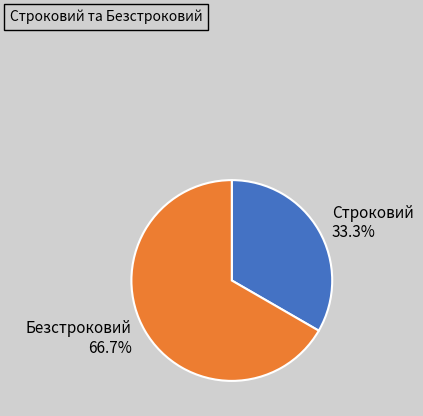

How many segments does this pie chart have?

2